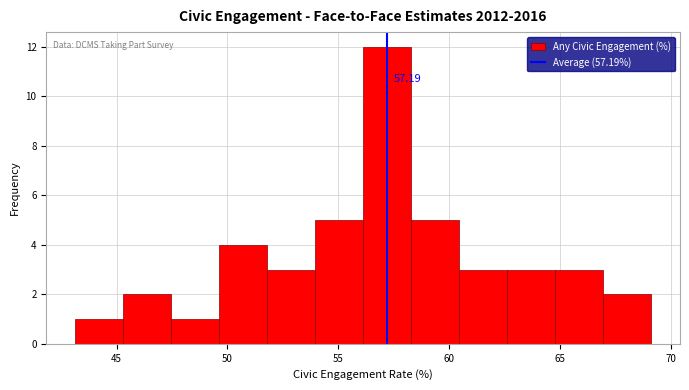

Over which range of the x-axis is the bar tallest?

56.0 to 58.5